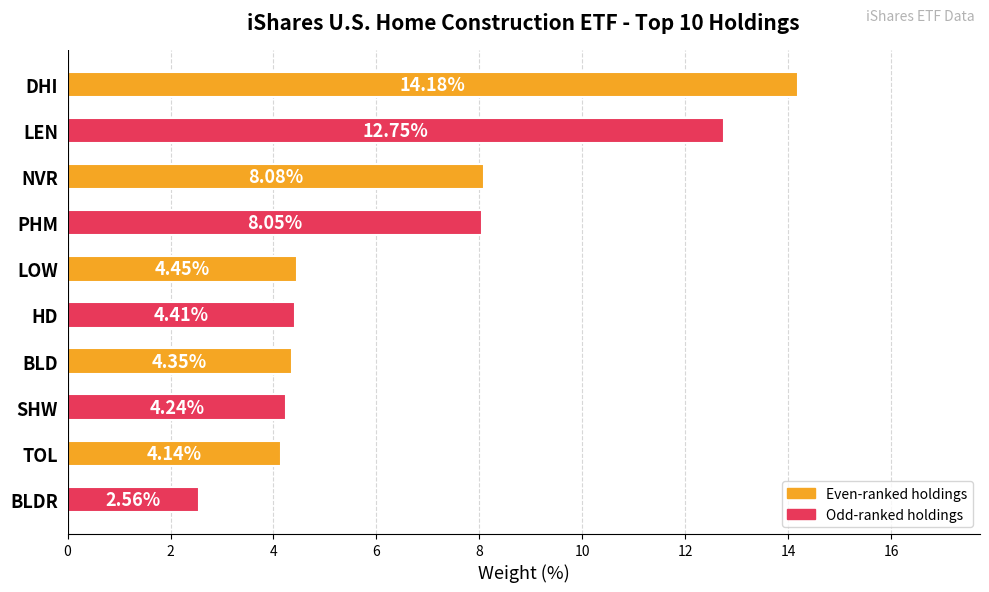

Which has a higher value, NVR or SHW?

NVR